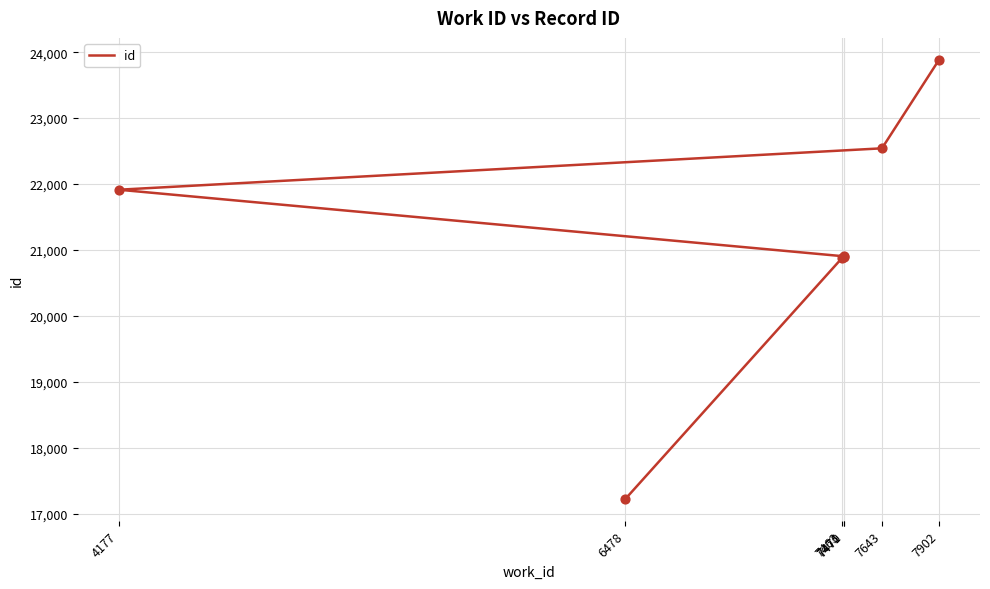

What is the ratio of the value at 7470 to the value at 7902?

0.9